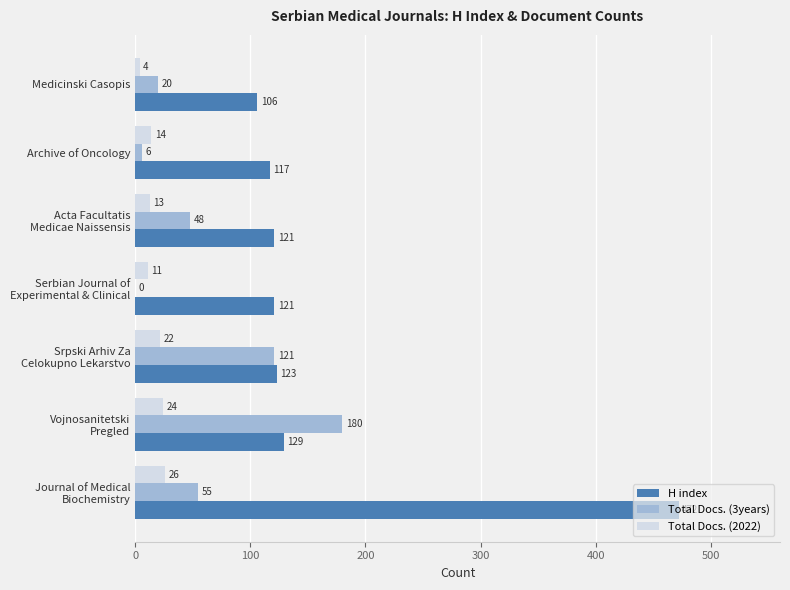

Read the H index value at Medicinski Casopis, to the nearest 10.

110